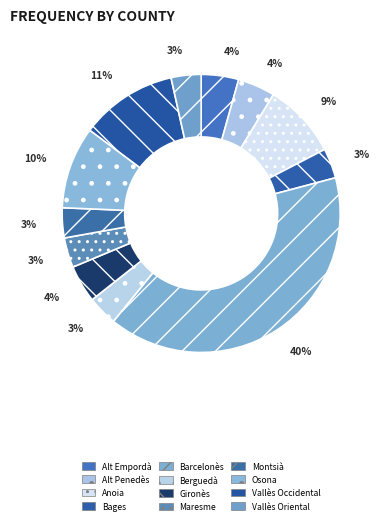

The Alt Empordà slice represents 4% of the pie. True or false?

True